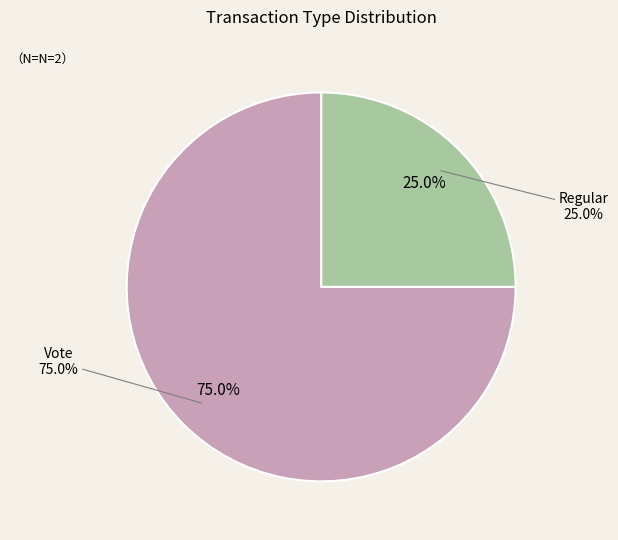

How many slices are in this pie chart?

2